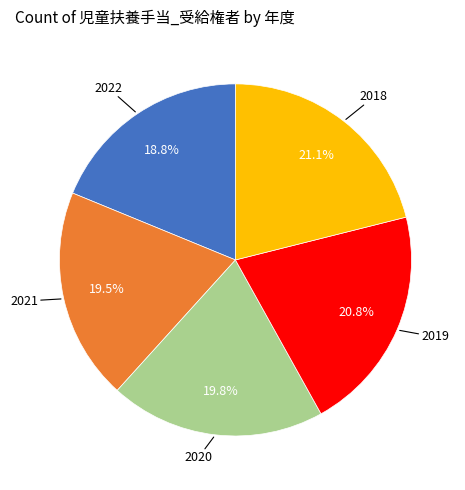

Is there any slice that represents more than half of the pie?

No